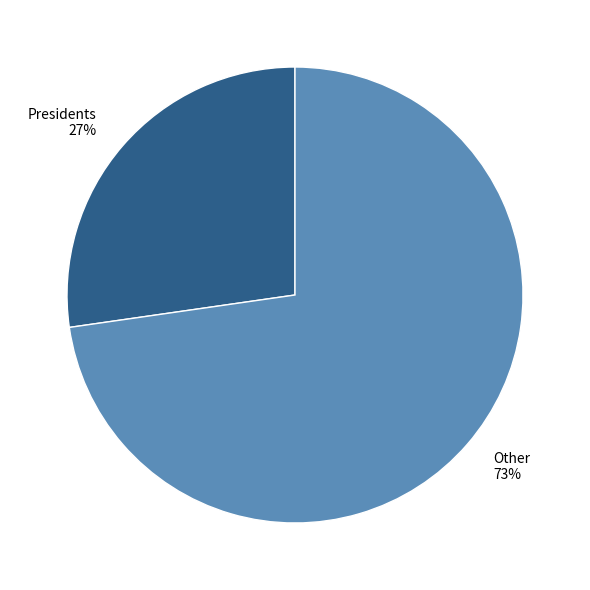

Rank the categories by value from lowest to highest.

Presidents, Other